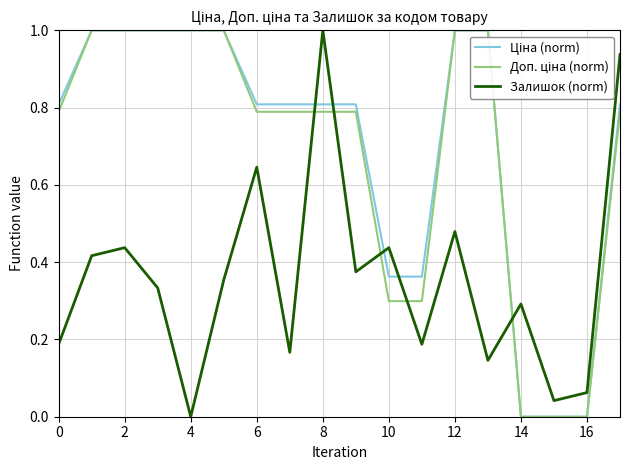

What is the maximum value shown in the chart?

1.0